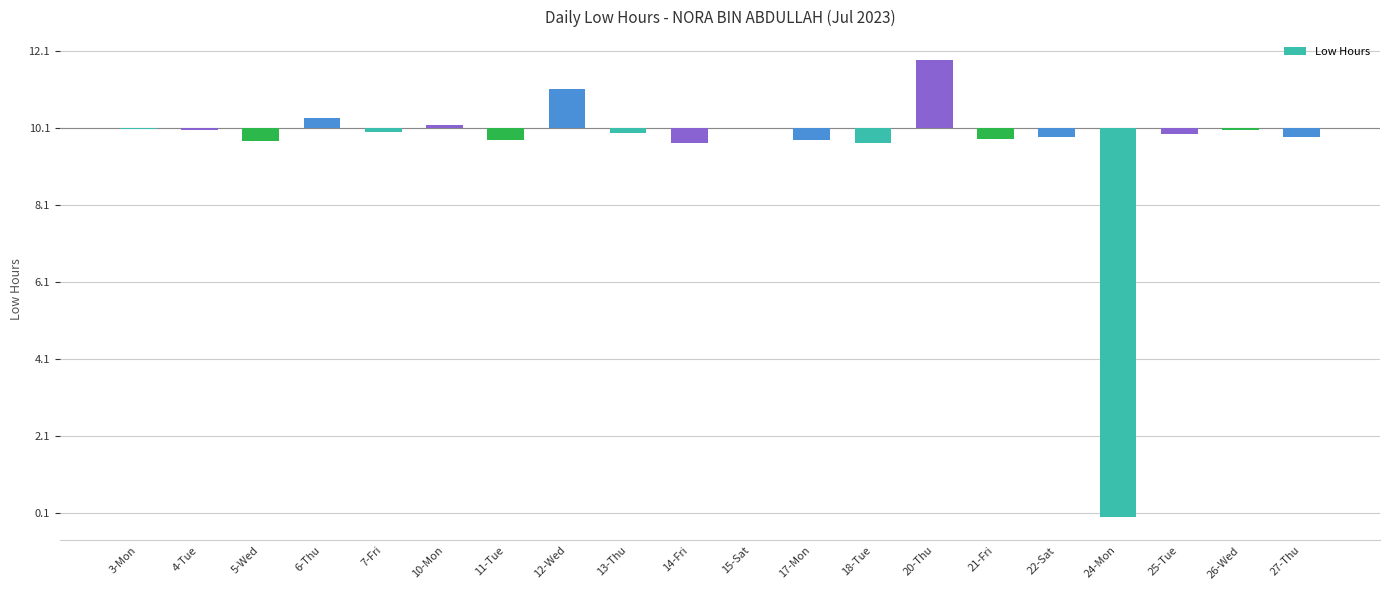

Are the bars horizontal?

No